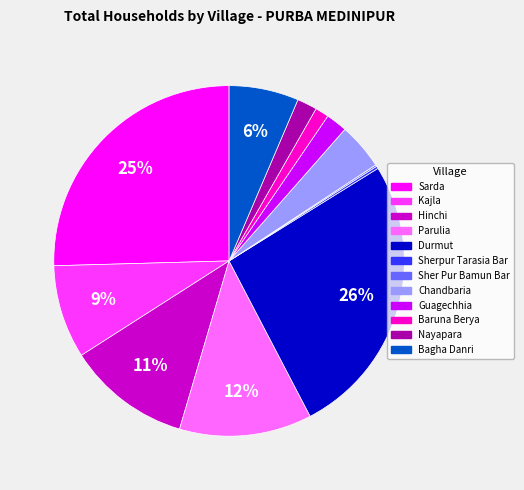

True or false: Sarda accounts for 12% of the total.

False